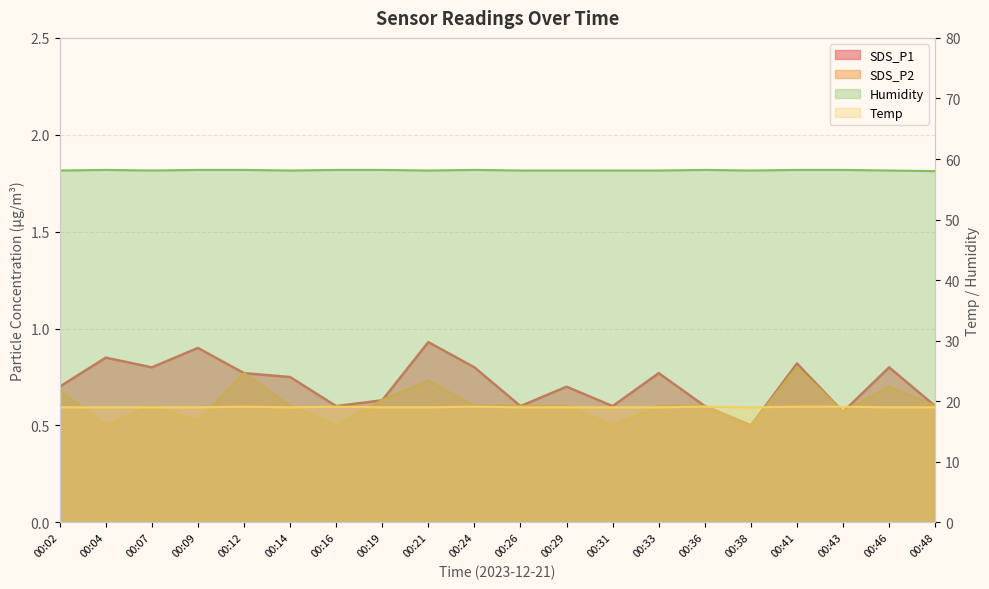

How many SDS_P1 values are between 0 and 1?

20